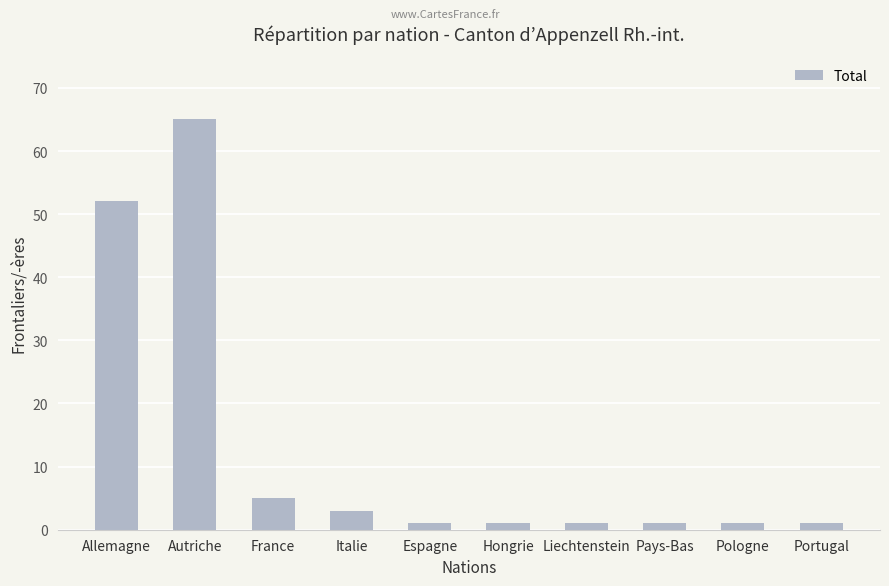

Reading right to left, list all the values displayed in this chart.

1	1	1	1	1	1	3	5	65	52